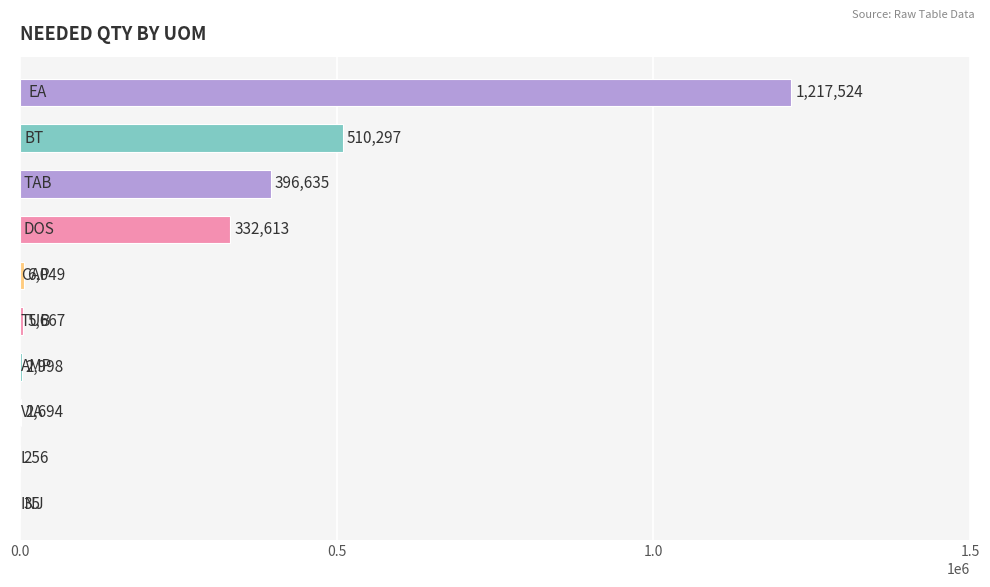

What is the greatest value displayed?

1217524